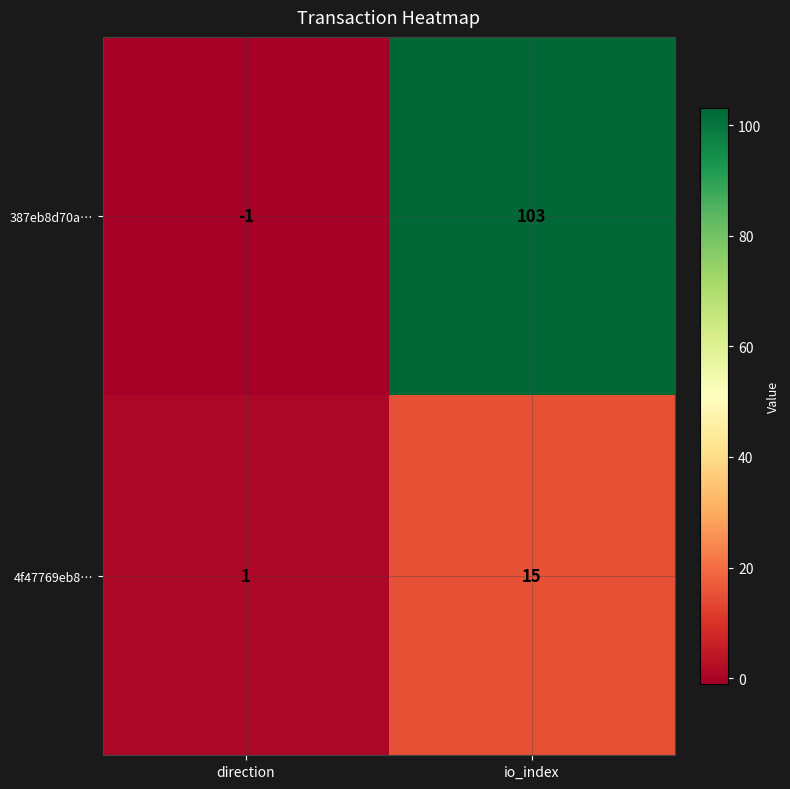

At which label does 387eb8d70a… reach its minimum?

direction